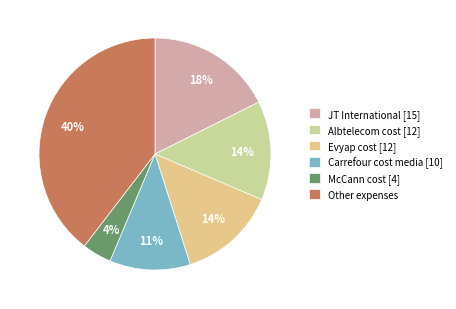

Does McCann cost represent more than half of the total?

No